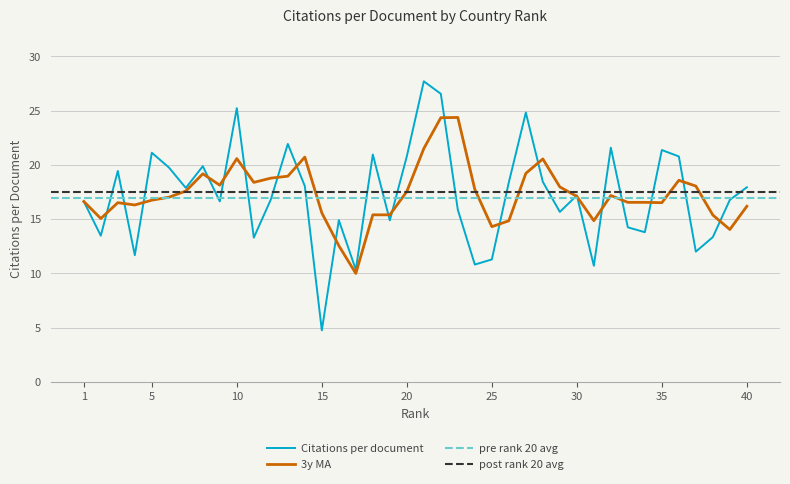

Which category has the lowest value in the 3y MA series?

17